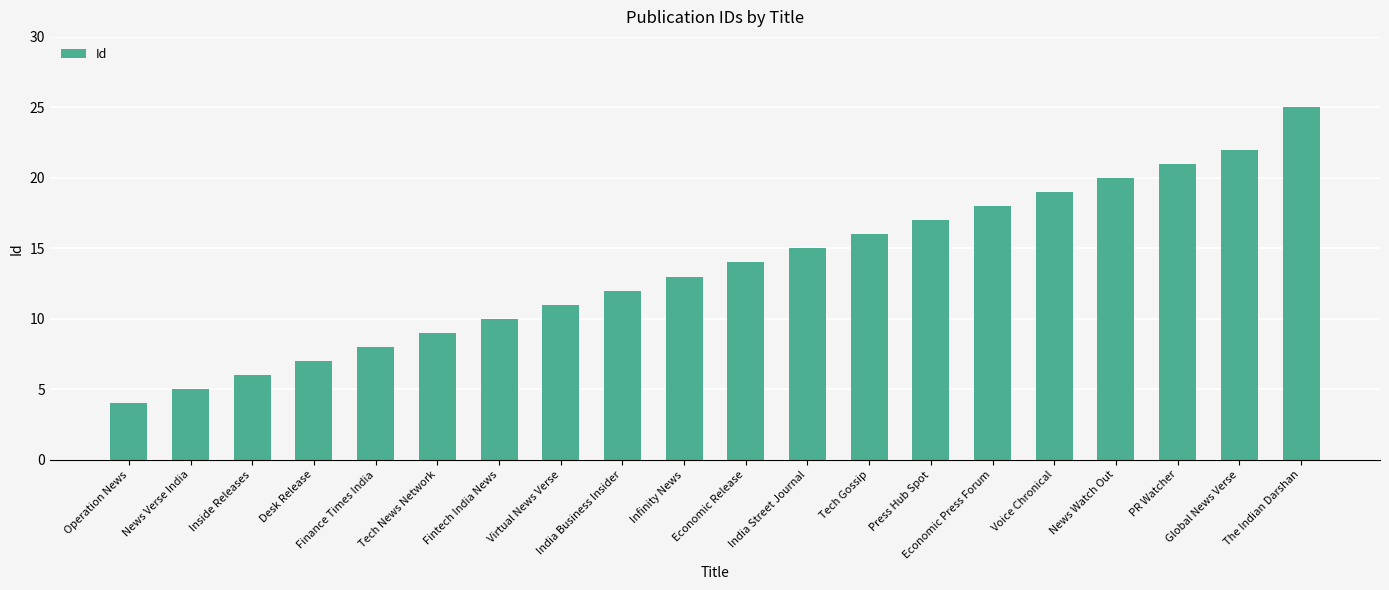

What is the value of the 13th bar from the left?

16